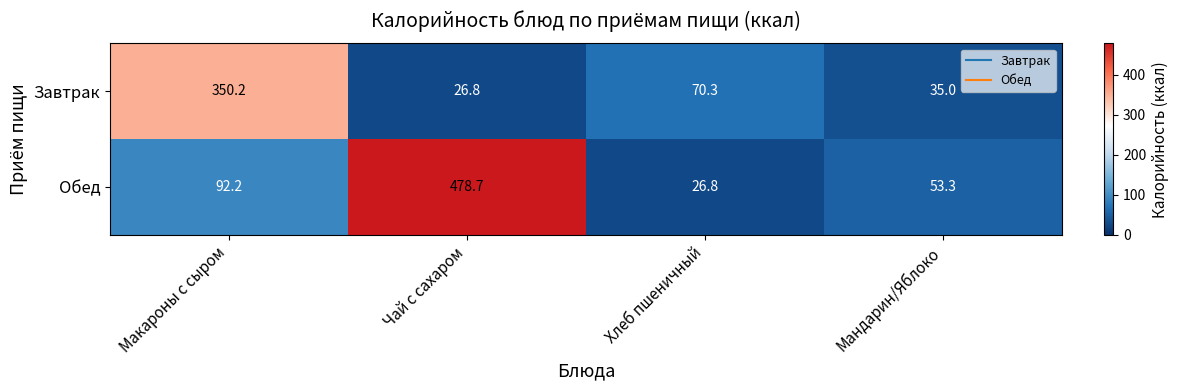

What is the sum of the Завтрак values at Хлеб пшеничный and Чай с сахаром?

97.1